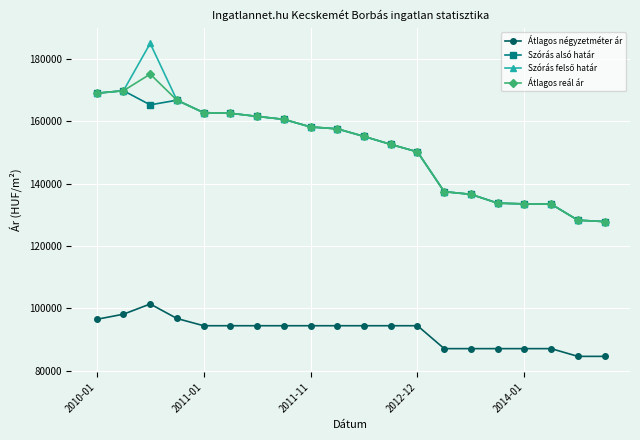

True or false: Szórás alsó határ and Átlagos négyzetméter ár intersect in this chart.

False